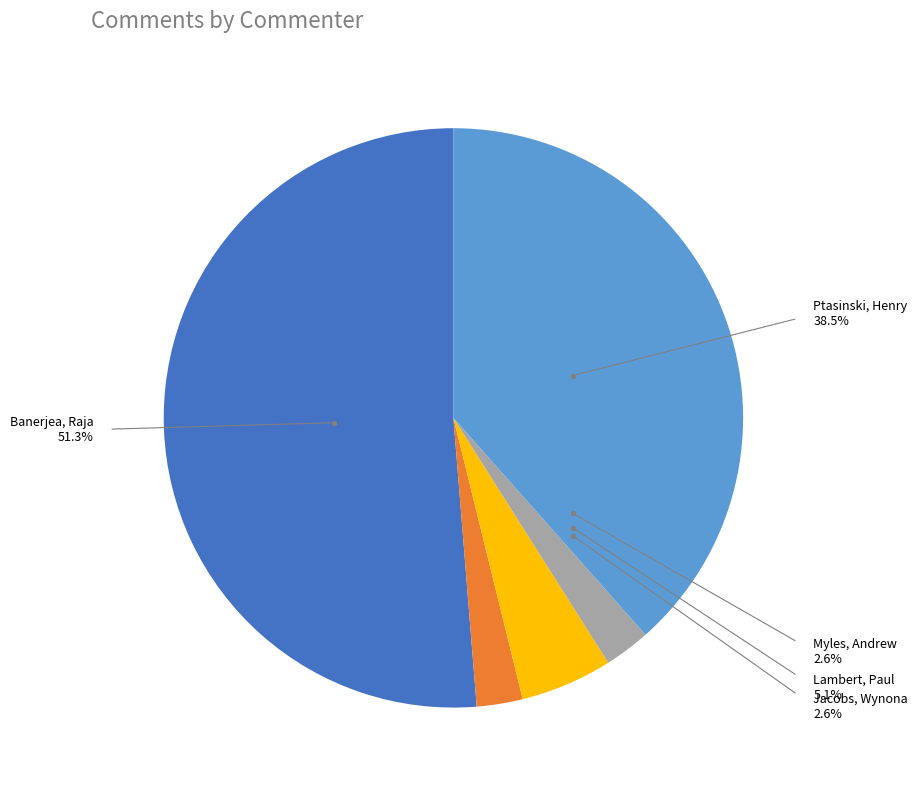

Does Banerjea, Raja account for over 50% of the chart?

Yes